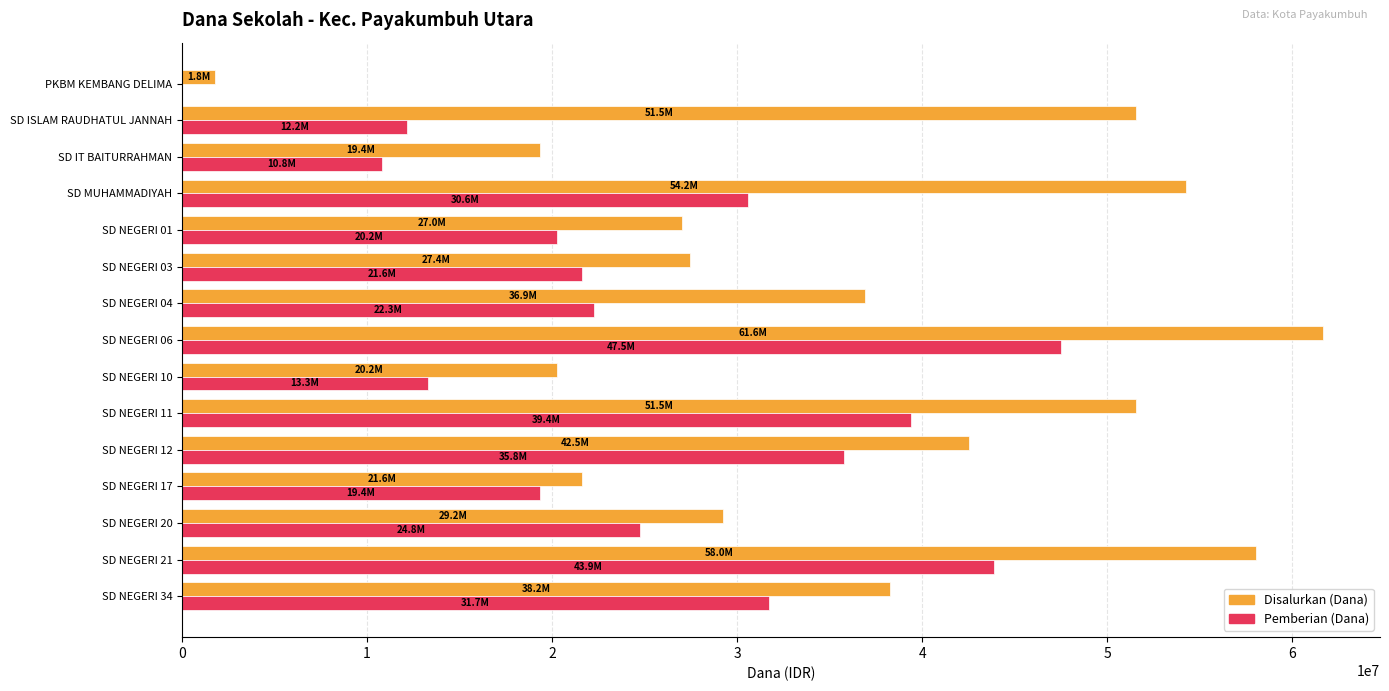

The value of Pemberian (Dana) at SD NEGERI 03 is 21600000. True or false?

True